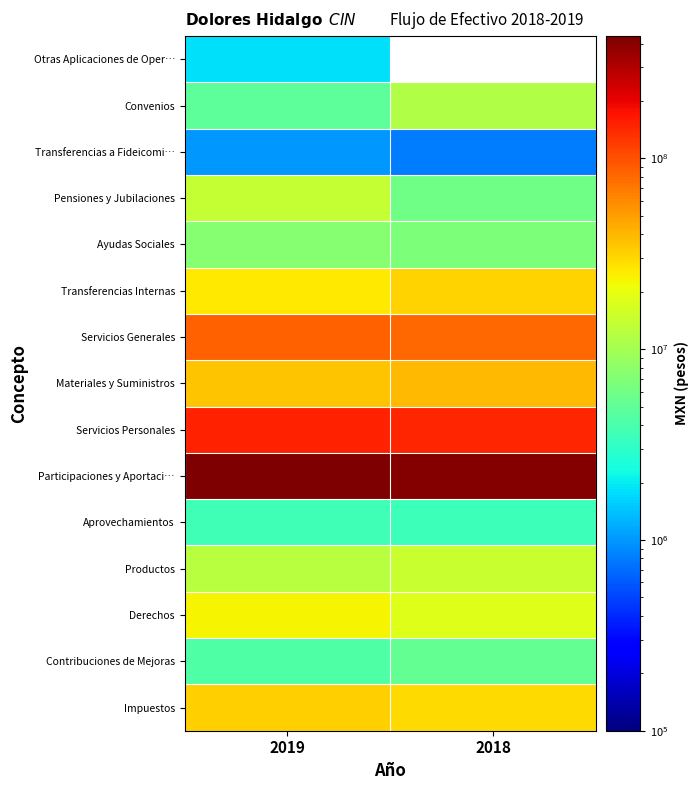

What is the difference between the highest and lowest values at 2019?

436892363.0